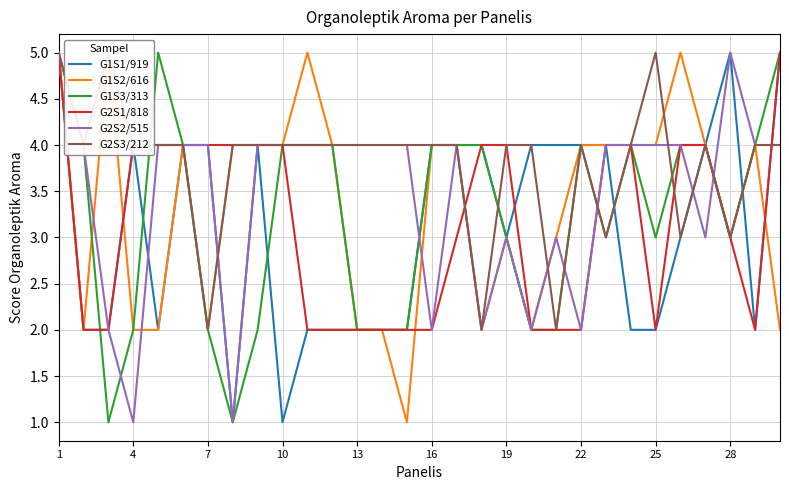

What is the smallest value displayed?

1